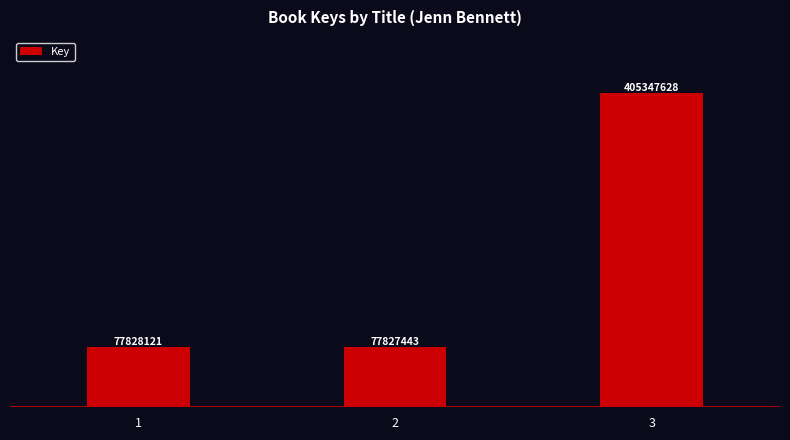

Are the bars horizontal?

No